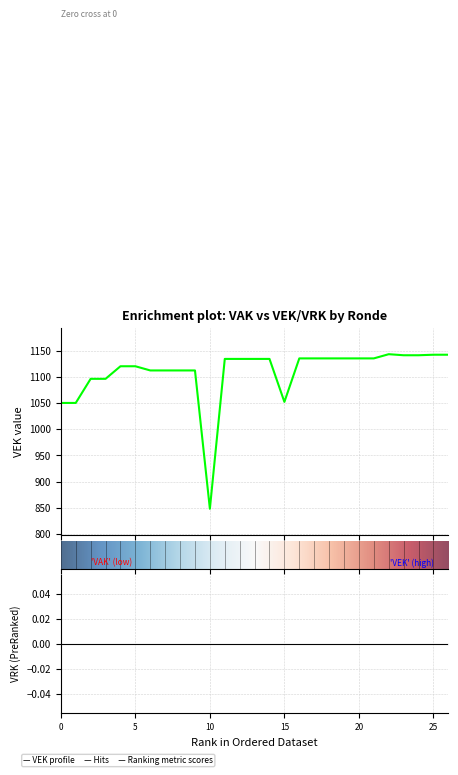

True or false: VRK has more than 0 interior local peaks.

False